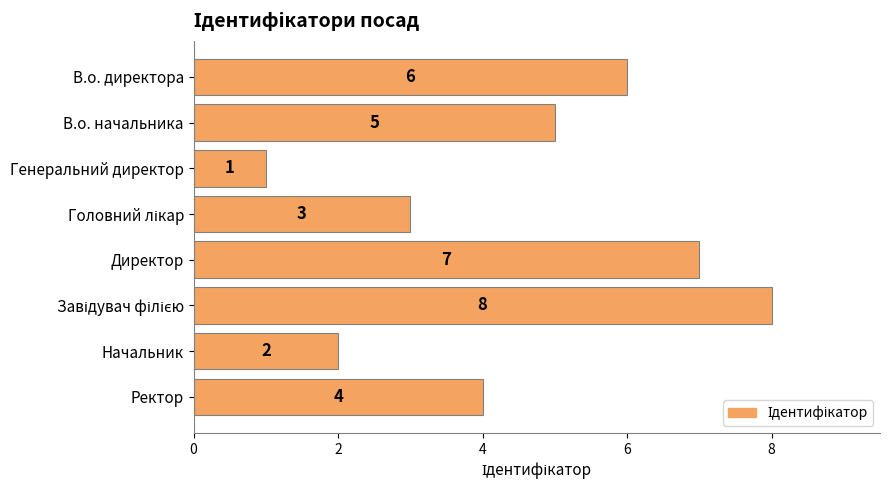

How many data points are less than 5?

4